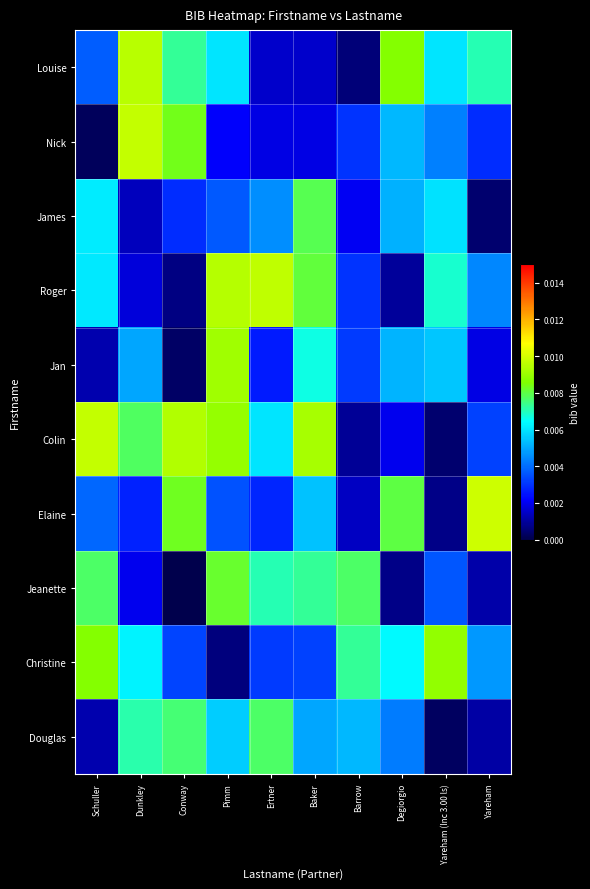

Reading right to left, what are all the values shown in this chart?

Louise: Yareham=0.0	Yareham (Inc 3.00 ls)=0.0	Degiorgio=0.0	Barrow=0.0	Baker=0.0	Ertner=0.0	Pimm=0.0	Conway=0.0	Dunkley=0.0	Schuller=0.0
Nick: Yareham=0.0	Yareham (Inc 3.00 ls)=0.0	Degiorgio=0.0	Barrow=0.0	Baker=0.0	Ertner=0.0	Pimm=0.0	Conway=0.0	Dunkley=0.0	Schuller=0.0
James: Yareham=0.0	Yareham (Inc 3.00 ls)=0.0	Degiorgio=0.0	Barrow=0.0	Baker=0.0	Ertner=0.0	Pimm=0.0	Conway=0.0	Dunkley=0.0	Schuller=0.0
Roger: Yareham=0.0	Yareham (Inc 3.00 ls)=0.0	Degiorgio=0.0	Barrow=0.0	Baker=0.0	Ertner=0.0	Pimm=0.0	Conway=0.0	Dunkley=0.0	Schuller=0.0
Jan: Yareham=0.0	Yareham (Inc 3.00 ls)=0.0	Degiorgio=0.0	Barrow=0.0	Baker=0.0	Ertner=0.0	Pimm=0.0	Conway=0.0	Dunkley=0.0	Schuller=0.0
Colin: Yareham=0.0	Yareham (Inc 3.00 ls)=0.0	Degiorgio=0.0	Barrow=0.0	Baker=0.0	Ertner=0.0	Pimm=0.0	Conway=0.0	Dunkley=0.0	Schuller=0.0
Elaine: Yareham=0.0	Yareham (Inc 3.00 ls)=0.0	Degiorgio=0.0	Barrow=0.0	Baker=0.0	Ertner=0.0	Pimm=0.0	Conway=0.0	Dunkley=0.0	Schuller=0.0
Jeanette: Yareham=0.0	Yareham (Inc 3.00 ls)=0.0	Degiorgio=0.0	Barrow=0.0	Baker=0.0	Ertner=0.0	Pimm=0.0	Conway=0.0	Dunkley=0.0	Schuller=0.0
Christine: Yareham=0.0	Yareham (Inc 3.00 ls)=0.0	Degiorgio=0.0	Barrow=0.0	Baker=0.0	Ertner=0.0	Pimm=0.0	Conway=0.0	Dunkley=0.0	Schuller=0.0
Douglas: Yareham=0.0	Yareham (Inc 3.00 ls)=0.0	Degiorgio=0.0	Barrow=0.0	Baker=0.0	Ertner=0.0	Pimm=0.0	Conway=0.0	Dunkley=0.0	Schuller=0.0